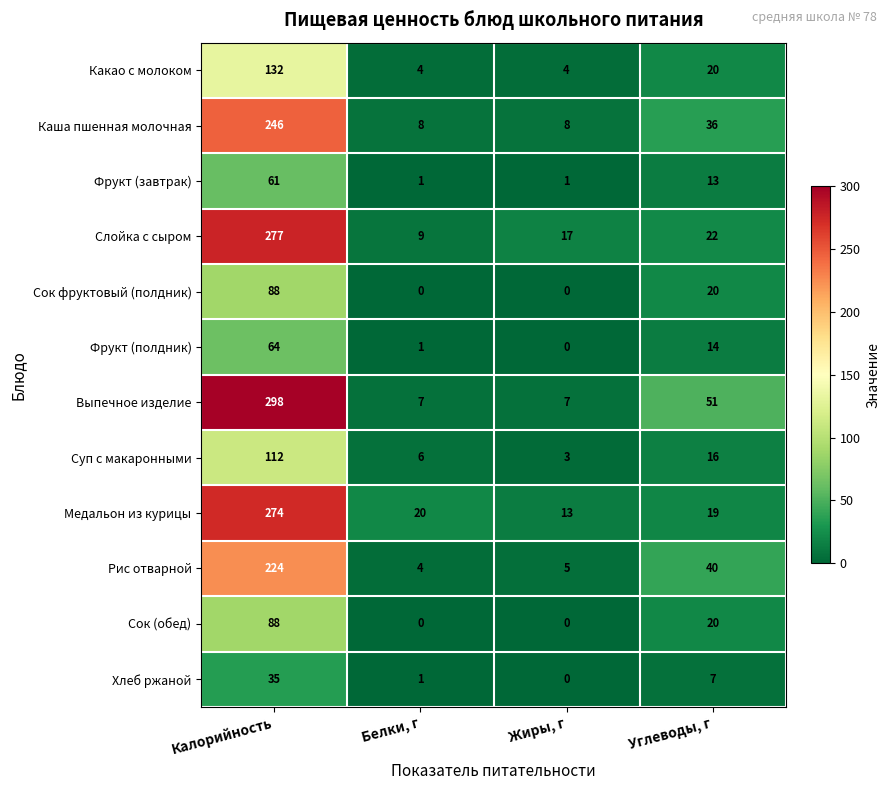

What is the spread (max minus min) of values at Калорийность?

263